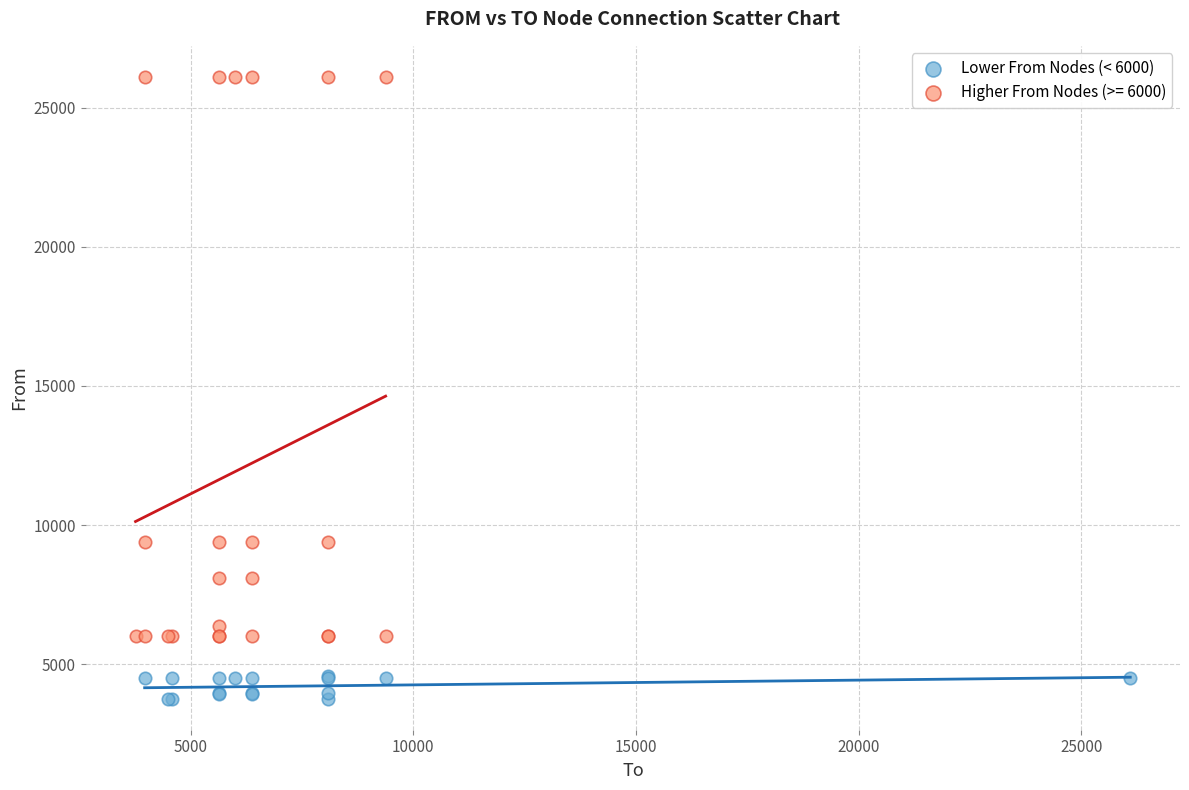

Which series reaches the maximum Y coordinate?

Higher From Nodes (>= 6000)